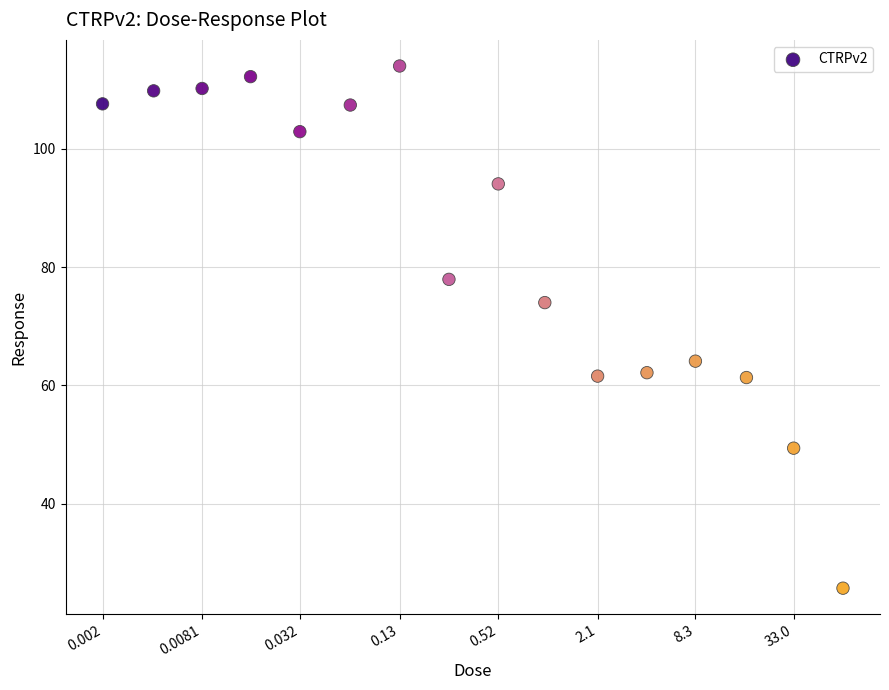

What is the range of X values (max minus min)?

4.5